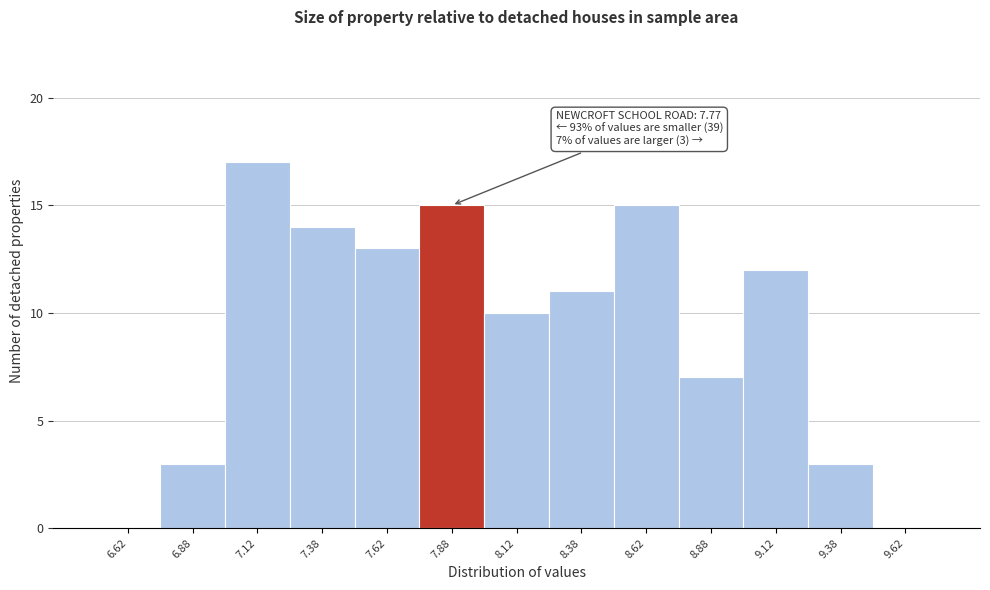

Which range on the x-axis has the tallest bar?

7.00 to 7.25